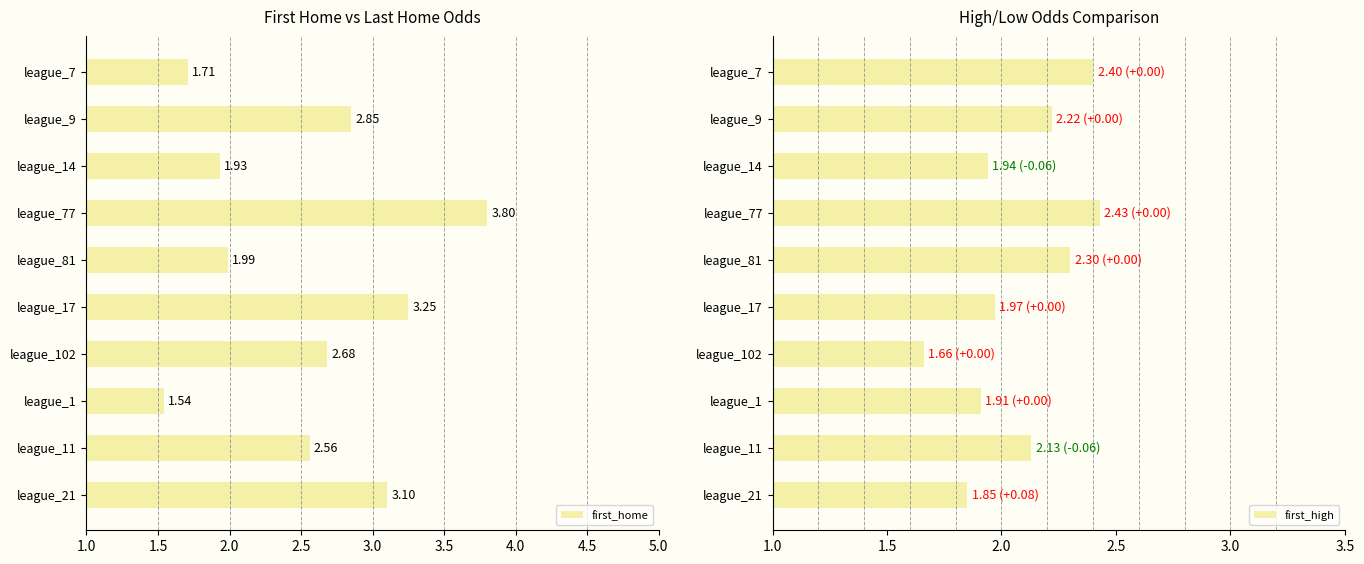

Which series has the widest spread of values?

first_home